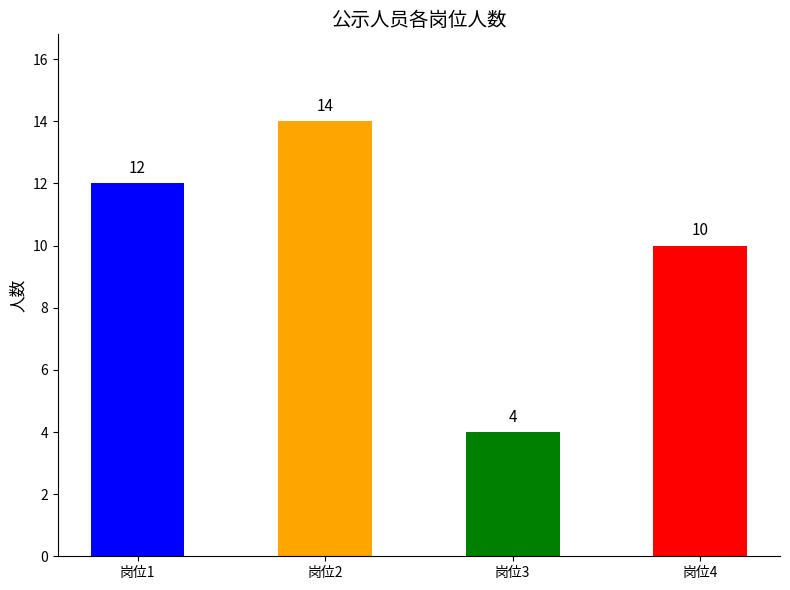

Which label corresponds to the largest value in the chart?

岗位2